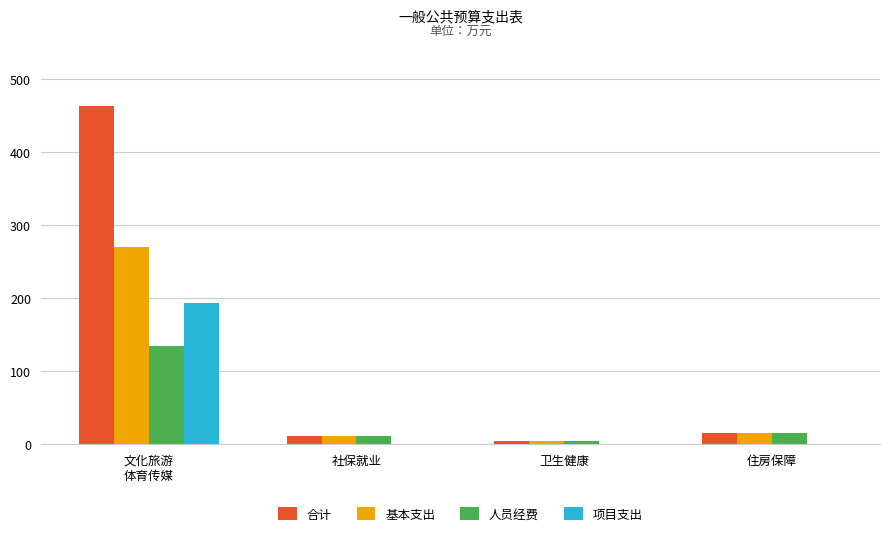

Which series has the largest total across all categories?

合计